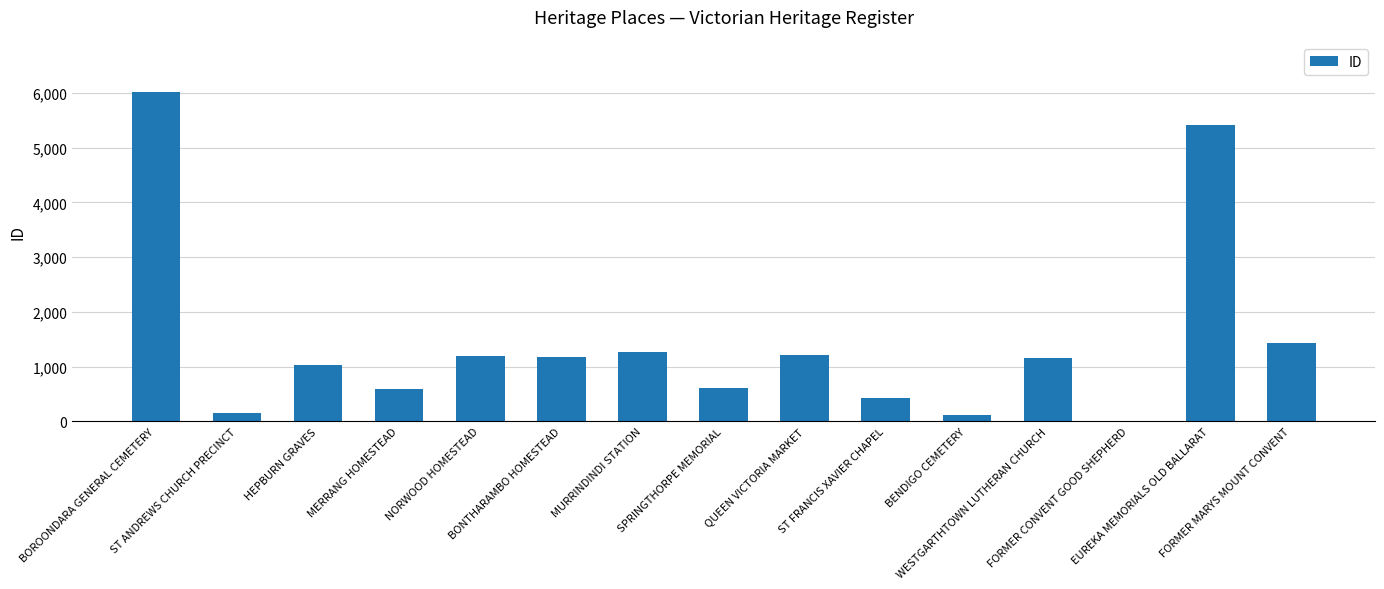

The value at BONTHARAMBO HOMESTEAD is 1578. True or false?

False